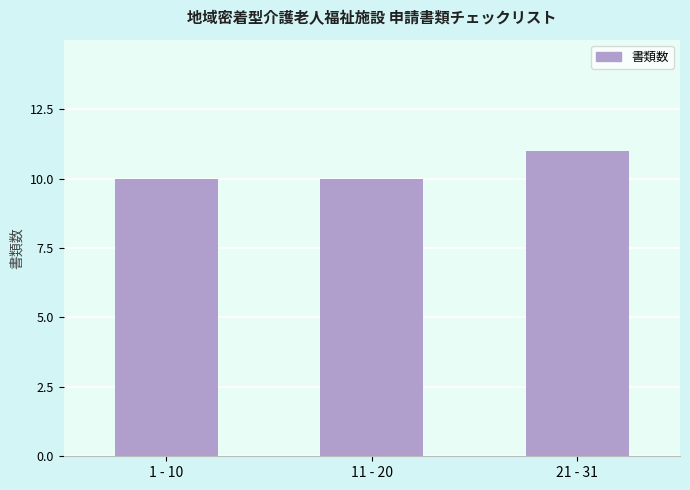

What is the minimum value shown in the chart?

10